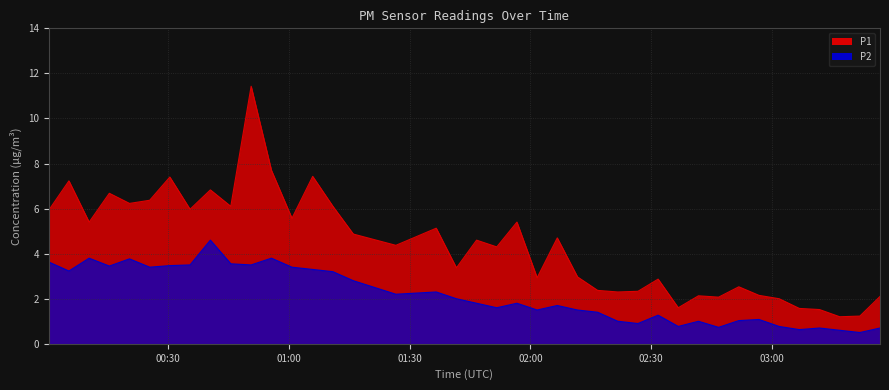

What is the difference between the second highest and second lowest values in the P1 series?

6.5